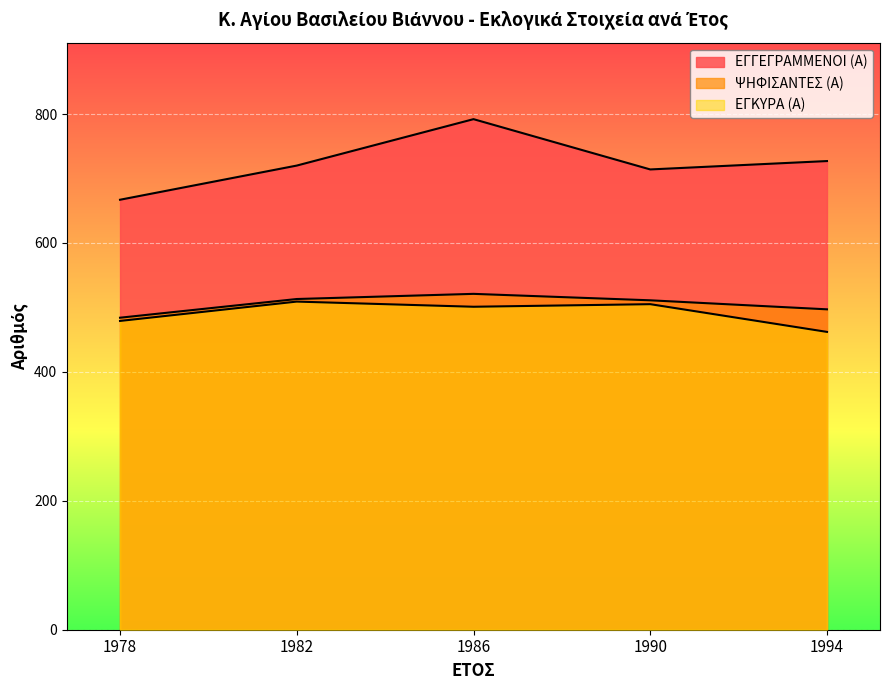

The value of ΨΗΦΙΣΑΝΤΕΣ (Α) at 1994 is 497. True or false?

True